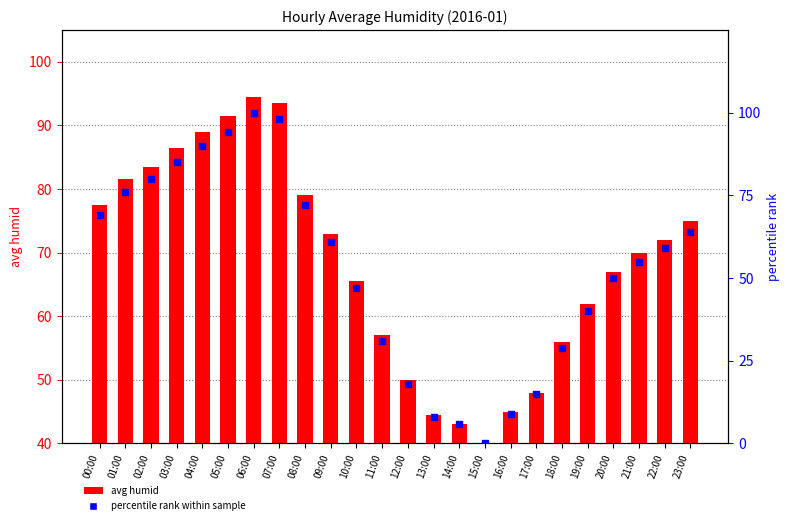

Is the value of avg humid at 22:00 greater than the value of percentile rank within sample at 05:00?

No